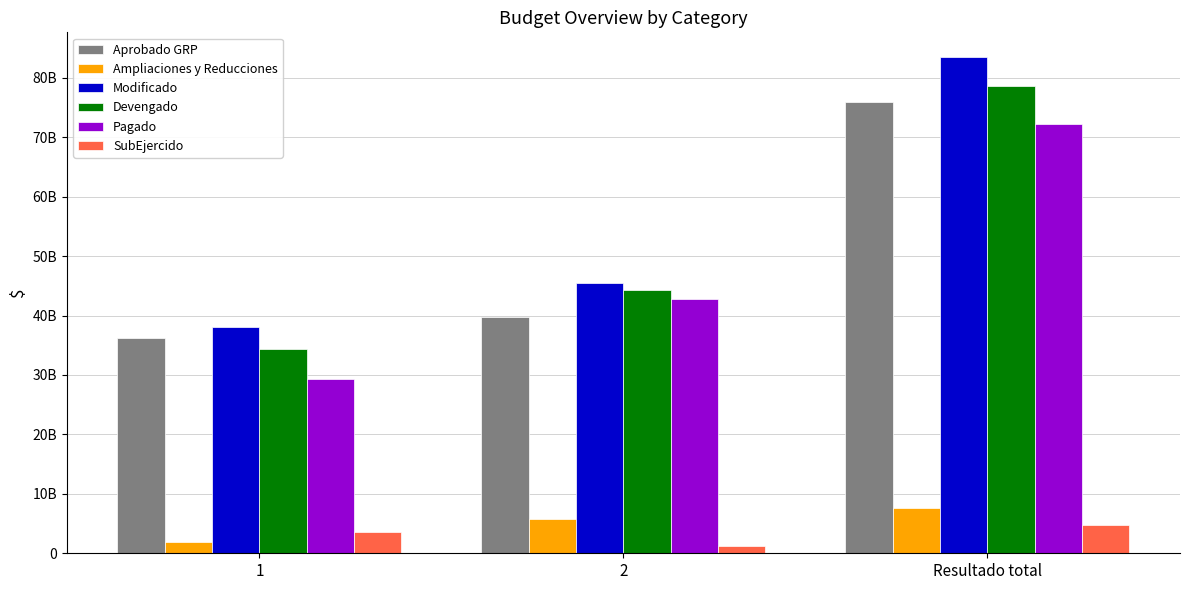

Does the chart contain stacked bars?

No